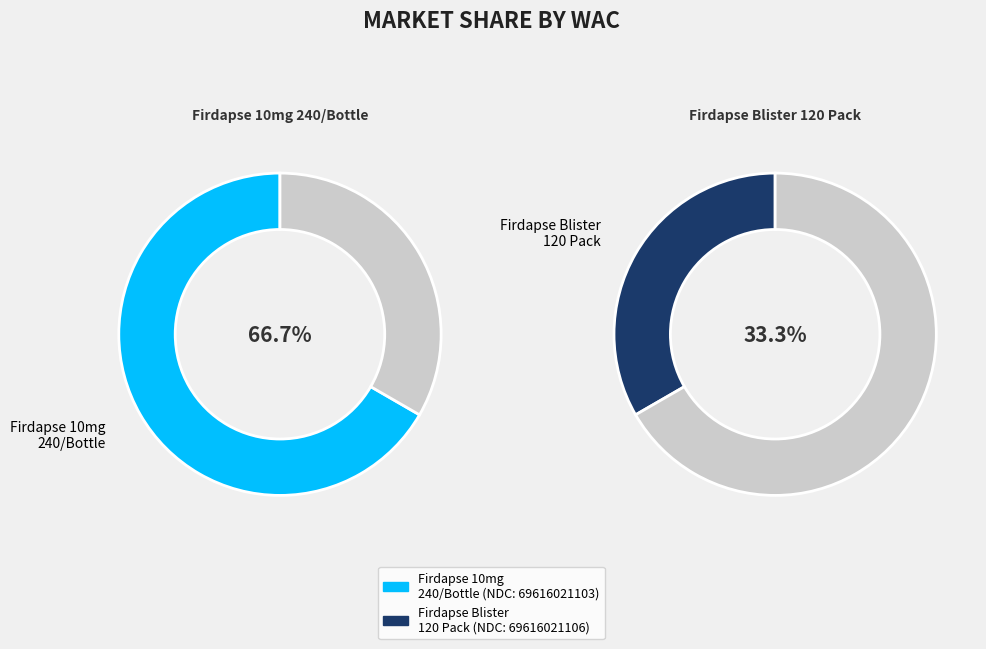

What is the smallest slice in the pie chart?

69616021106